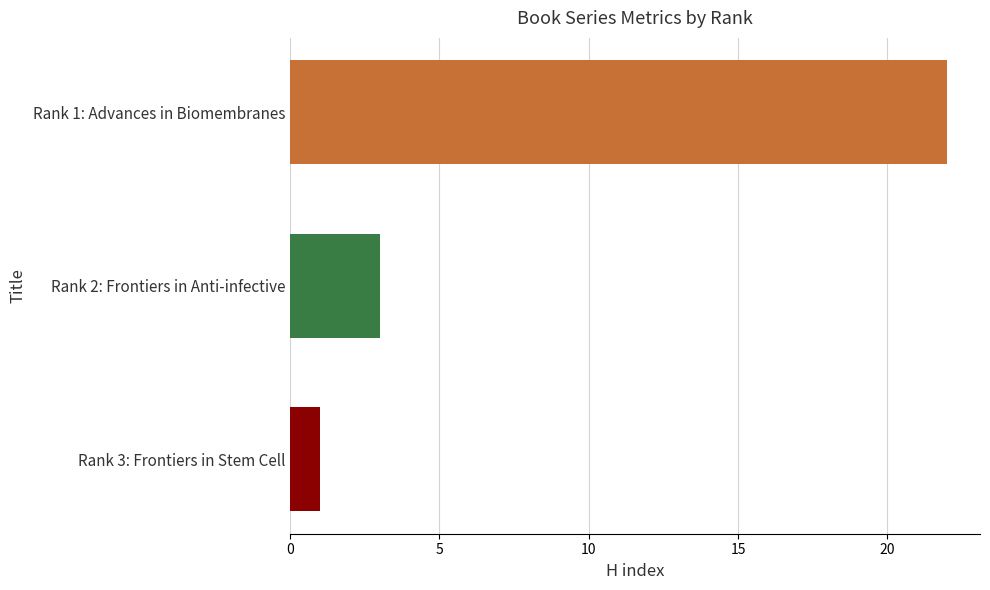

Reading bottom to top, extract all data points from this chart.

1	3	22